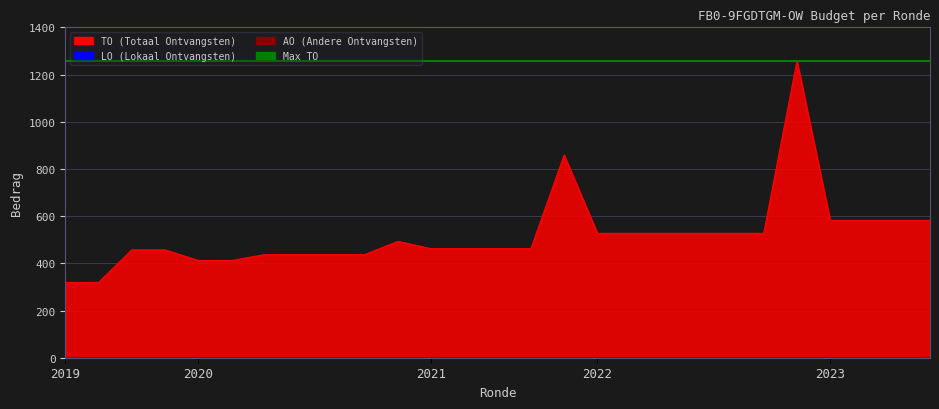

What is the sum of the TO values at 2019 1ste aanpassing – goedgekeurd and 2021 Opmaak - goedgekeurd?

919